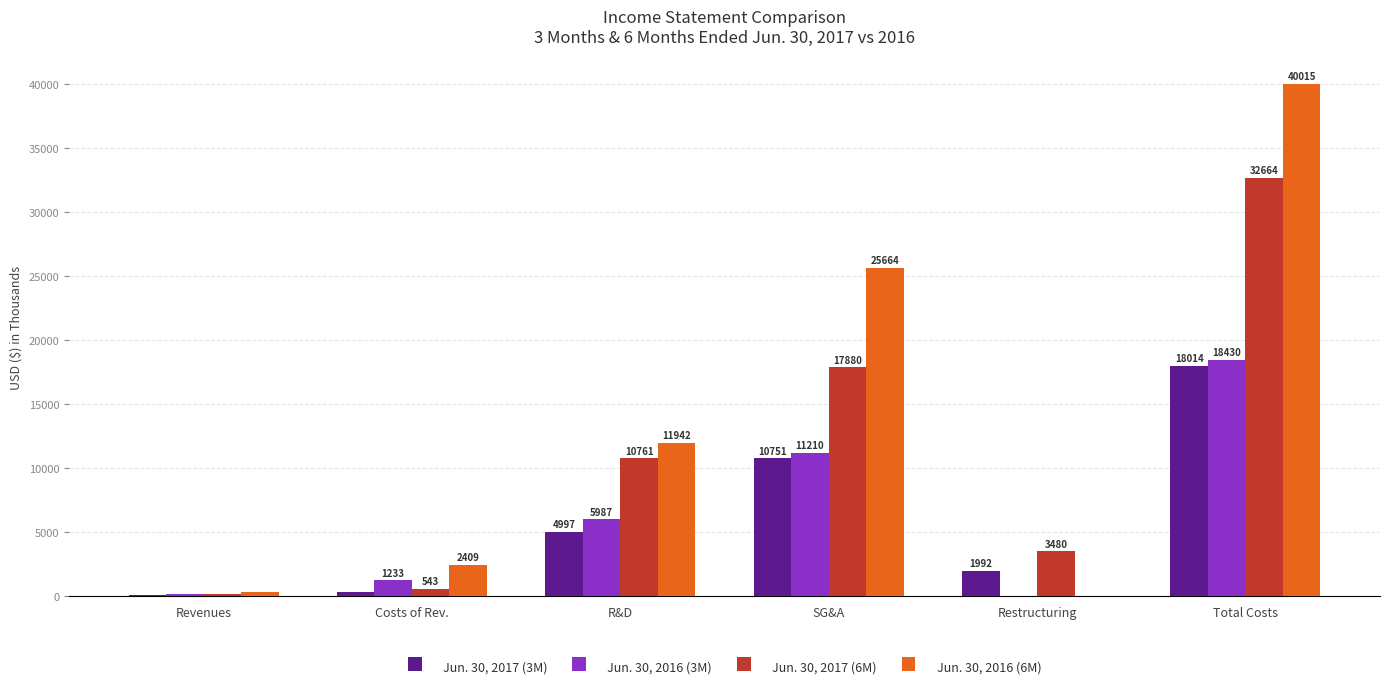

Which series changed the most between R&D and Total Costs?

Jun. 30, 2016 (6M)